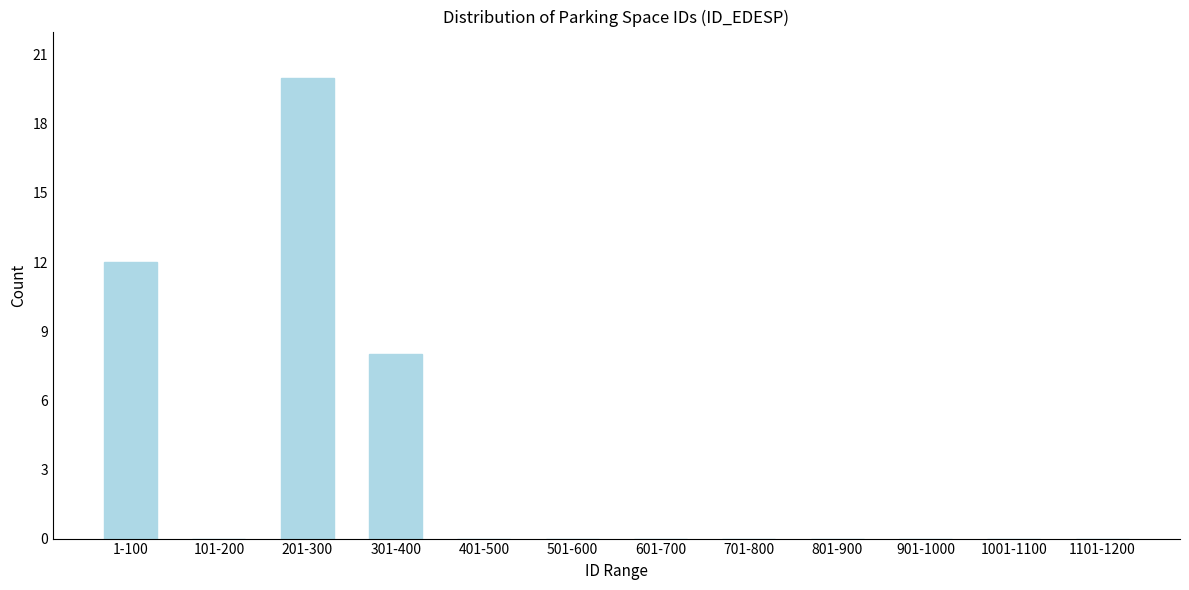

Reading right to left, list all the values displayed in this chart.

1101-1200=0	1001-1100=0	901-1000=0	801-900=0	701-800=0	601-700=0	501-600=0	401-500=0	301-400=8	201-300=20	101-200=0	1-100=12